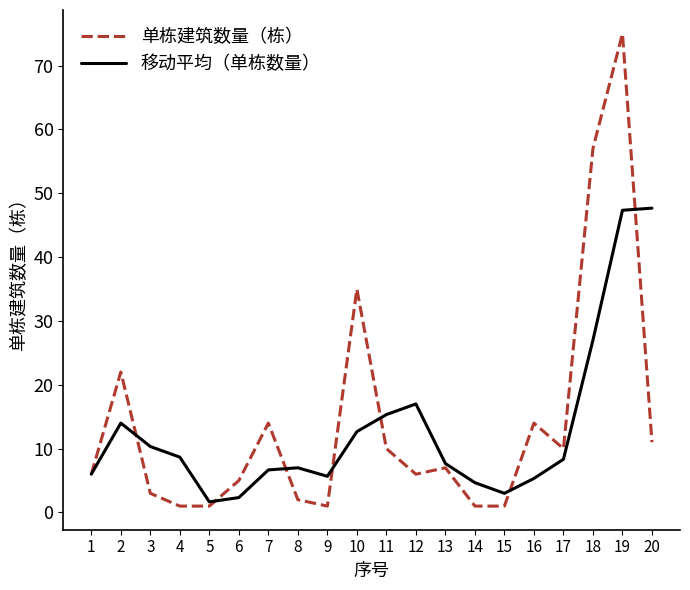

At which label is 移动平均（单栋数量） closest to 24?

18